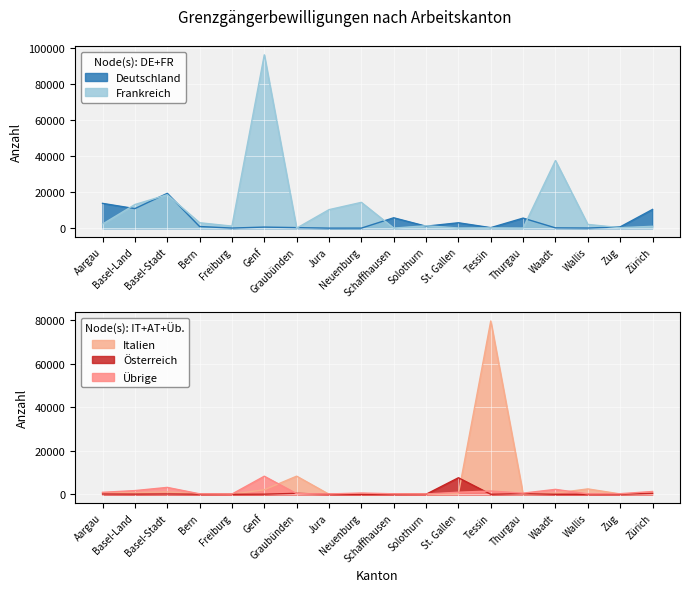

What is the label of the 2nd point from the left?

Basel-Land